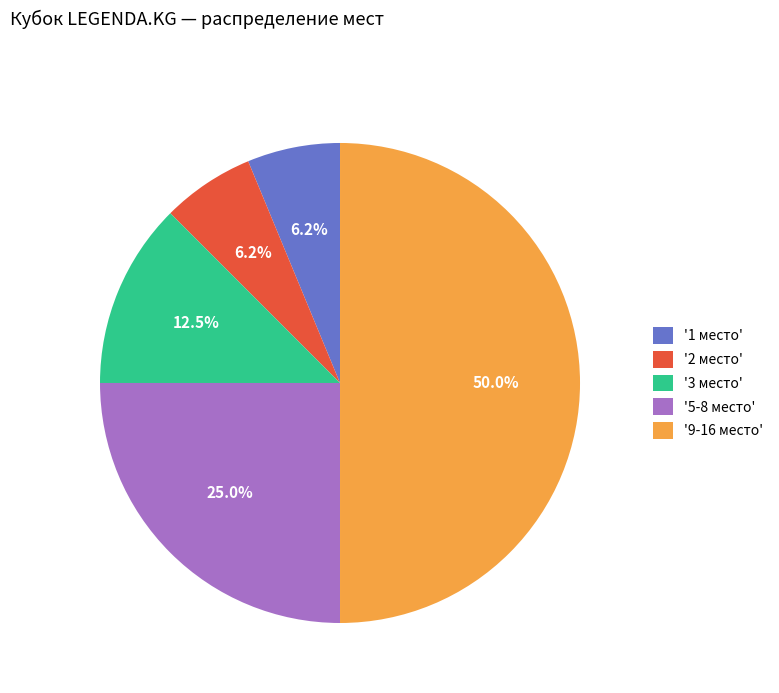

What is the ratio of the value at '3 место' to the value at '2 место'?

2.0